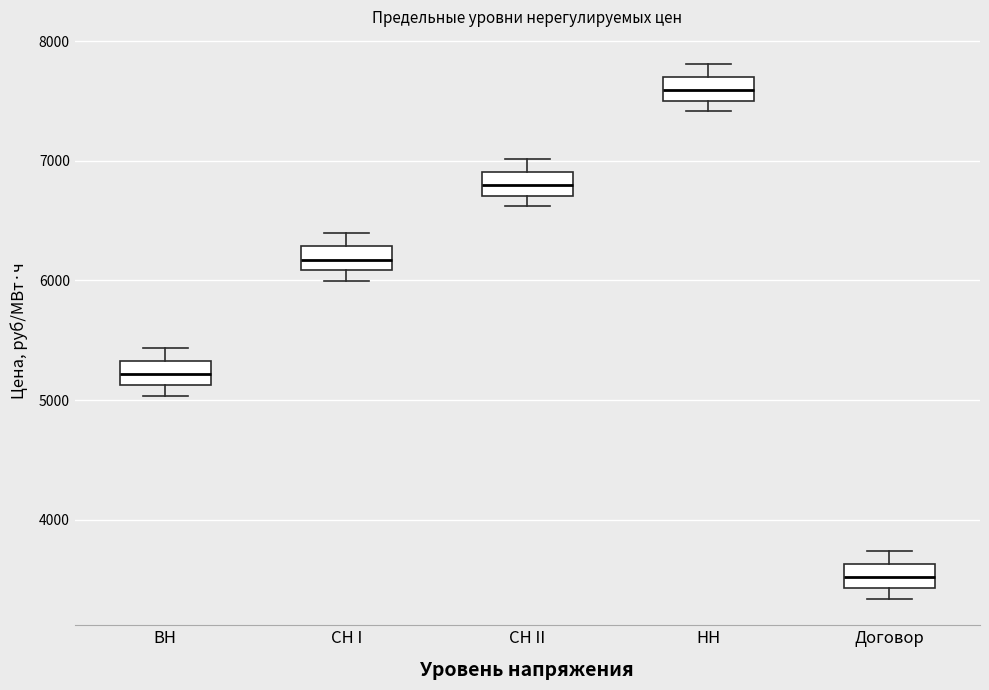

Which box's median line is the highest?

НН